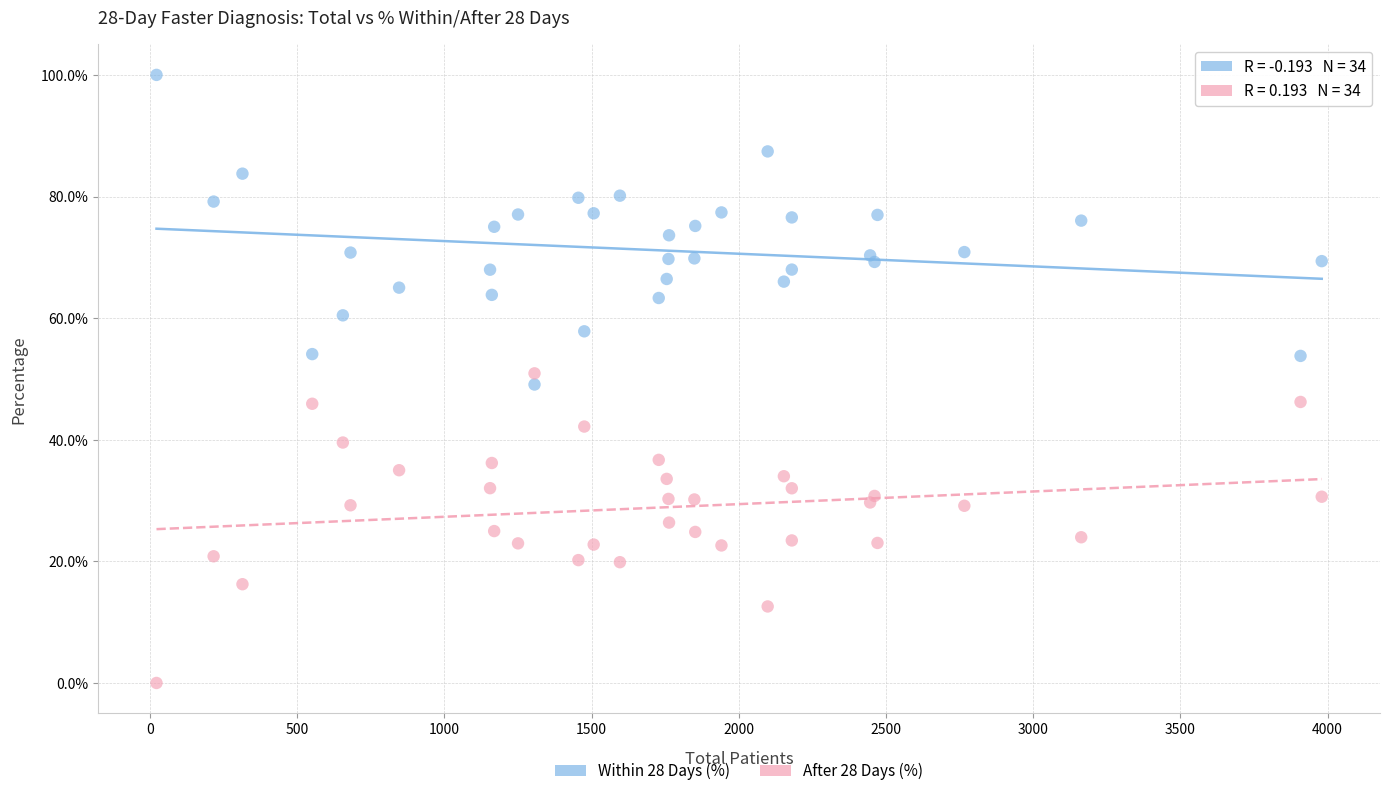

What are all the series names shown in the legend?

Within 28 Days (%), After 28 Days (%)